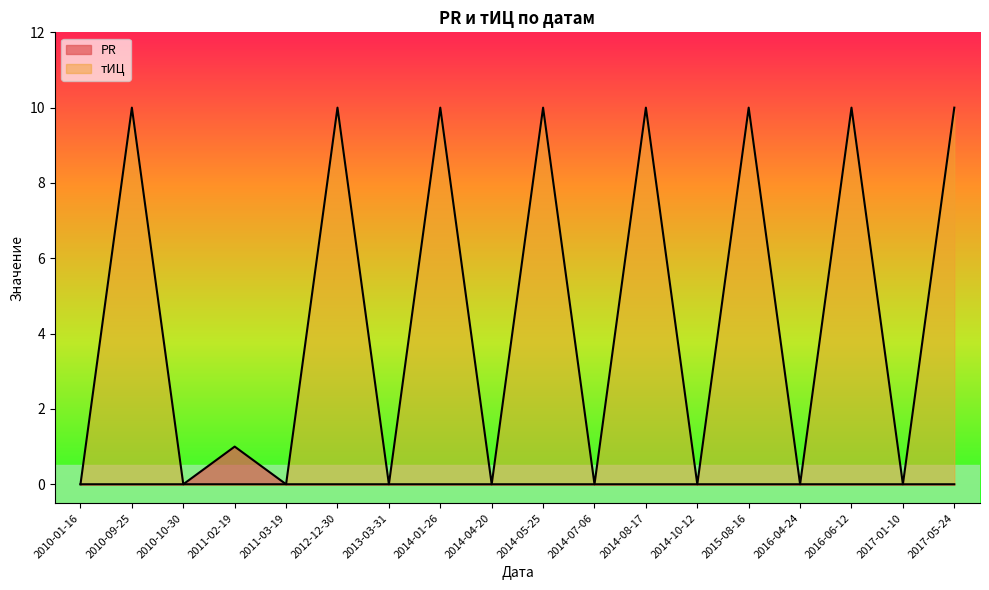

The value of PR at 2014-04-20 is 0. True or false?

False